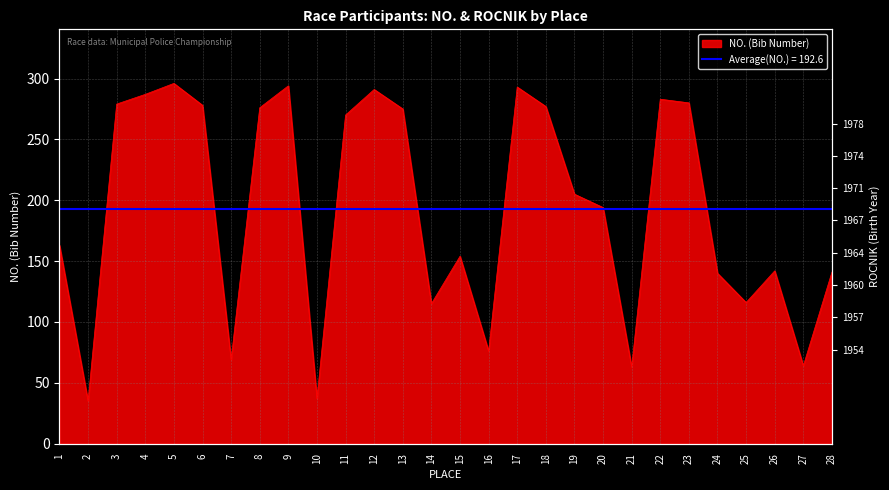

What is the value of the 8th point from the left?

276